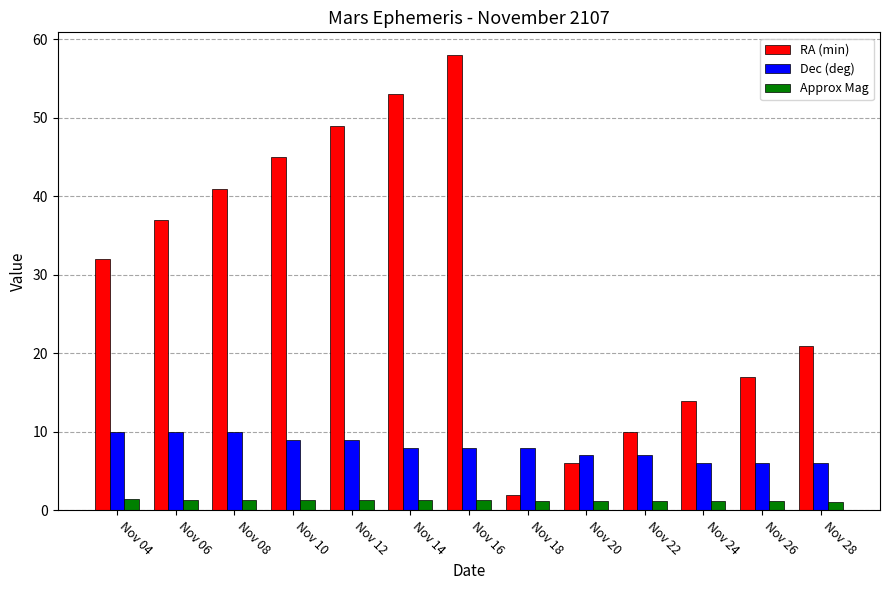

What is the minimum value shown in the chart?

1.1